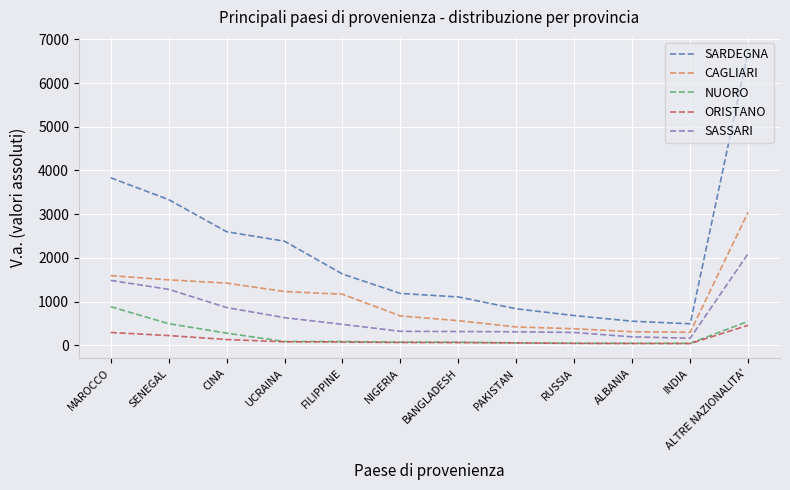

Between CINA and PAKISTAN, which series saw the biggest shift?

SARDEGNA